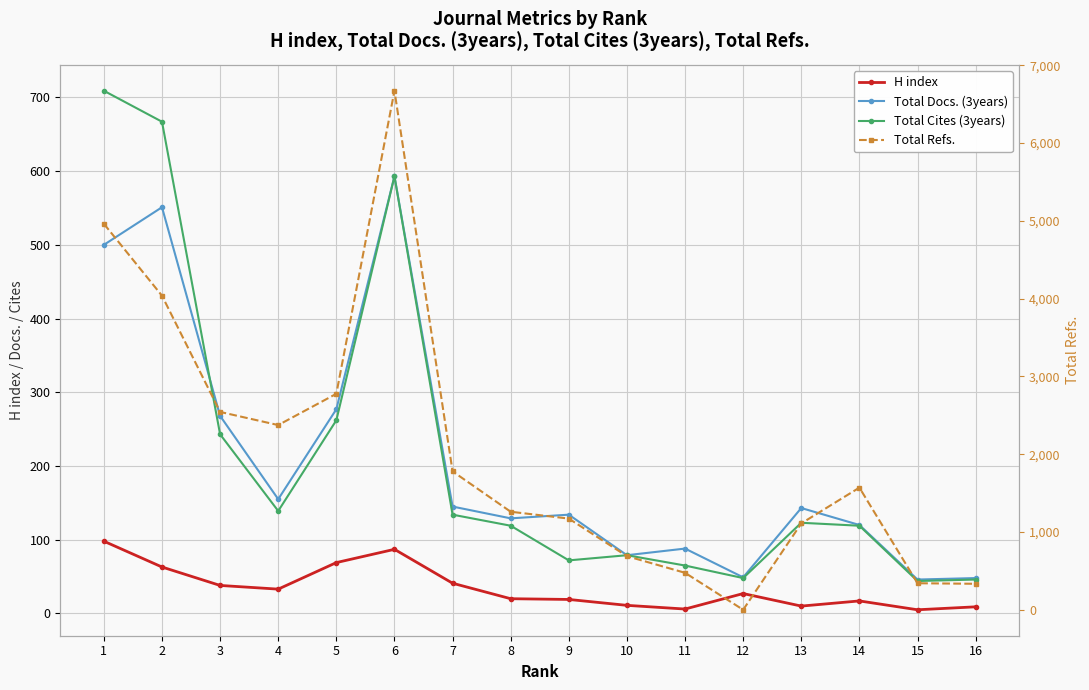

After their last crossing, which series has the higher values: Total Refs. or Total Docs. (3years)?

Total Refs.